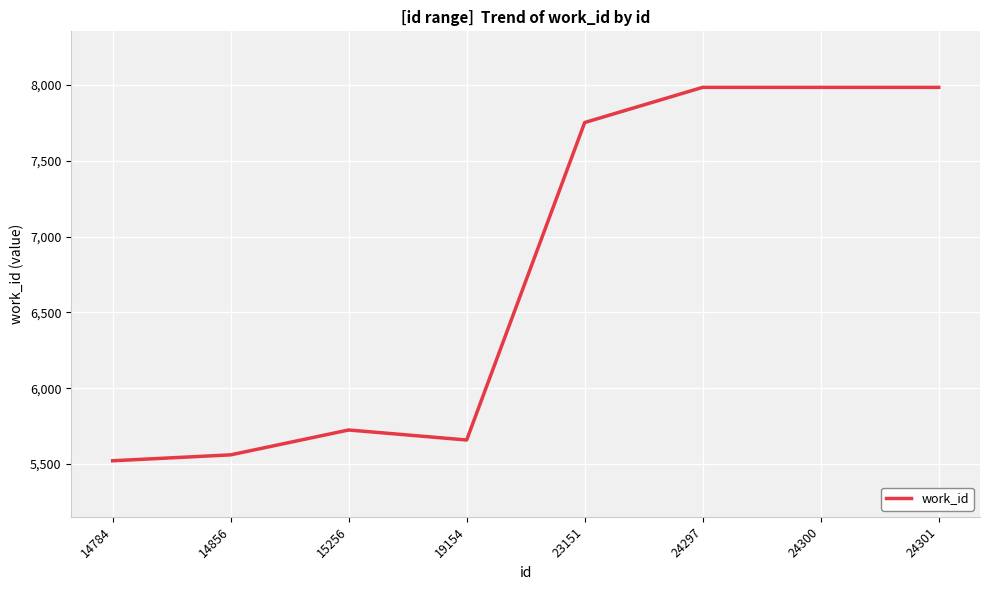

Approximately how many times larger is the value at 19154 compared to 14856?

1.0